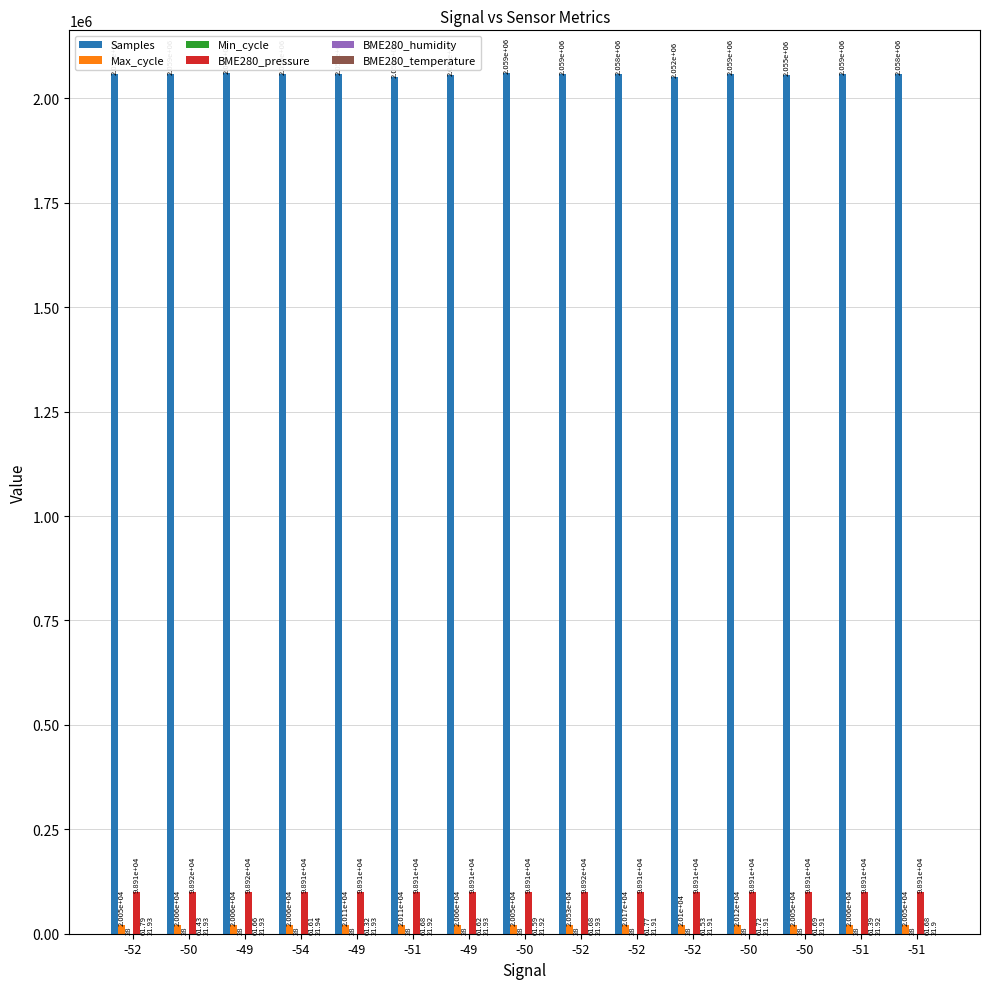

How many data points in BME280_pressure are above 98913?

8